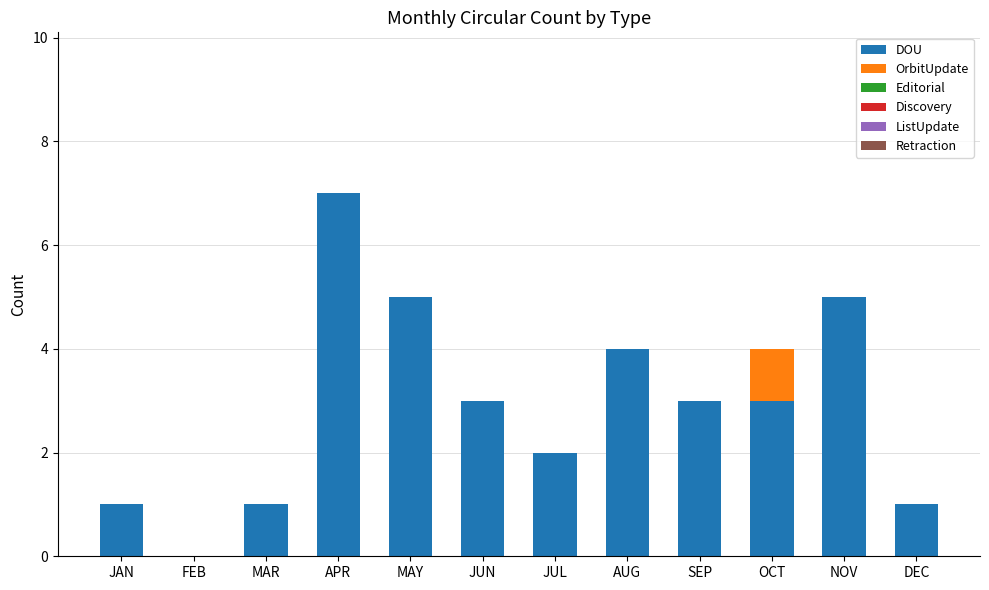

Are the bars grouped side by side (vs. stacked)?

No